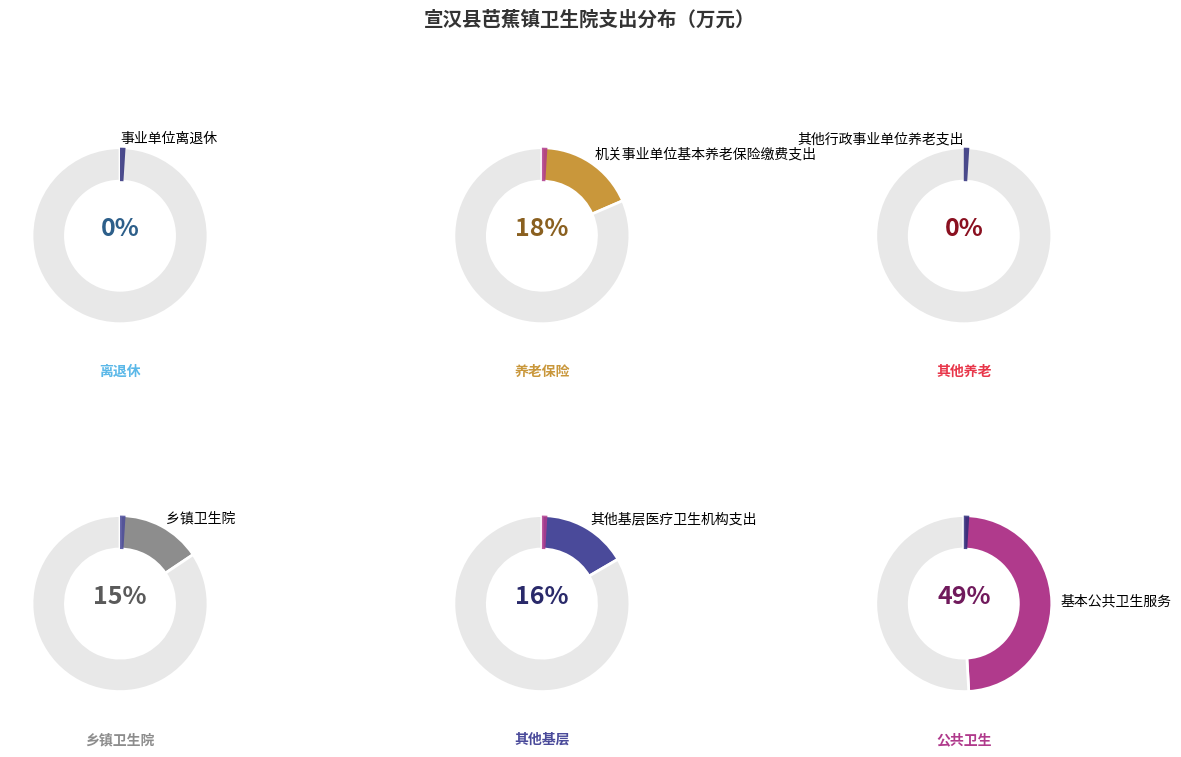

Approximately how many times larger is the value at 其他基层医疗卫生机构支出 compared to 机关事业单位基本养老保险缴费支出?

0.9